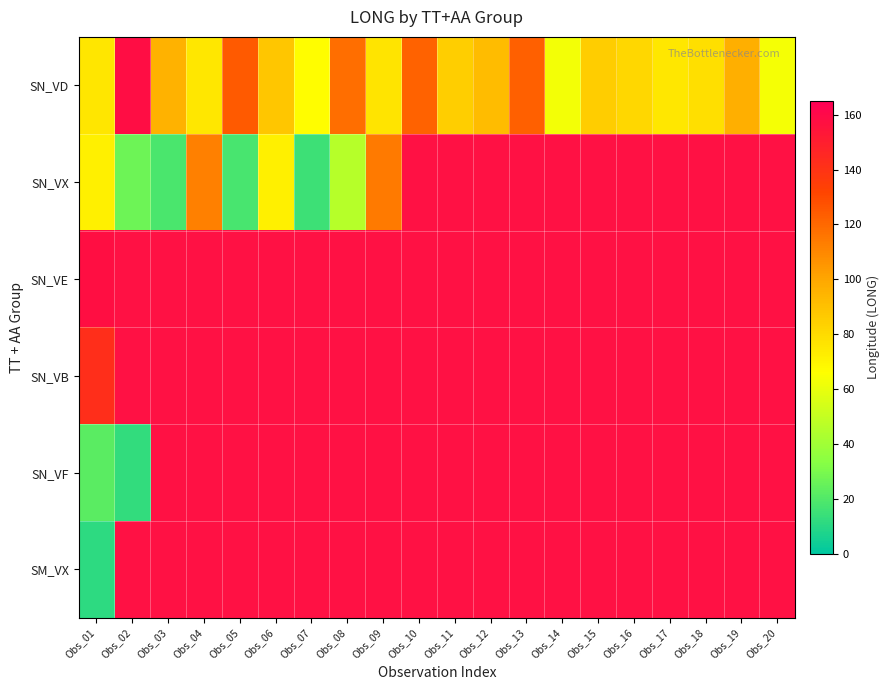

Which has a higher value, Obs_14 or Obs_06?

Obs_06